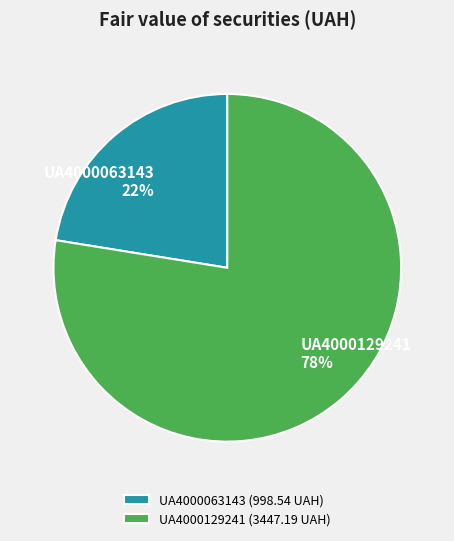

Between UA4000063143 (998.54 UAH) and UA4000129241 (3447.19 UAH), which is larger?

UA4000129241 (3447.19 UAH)